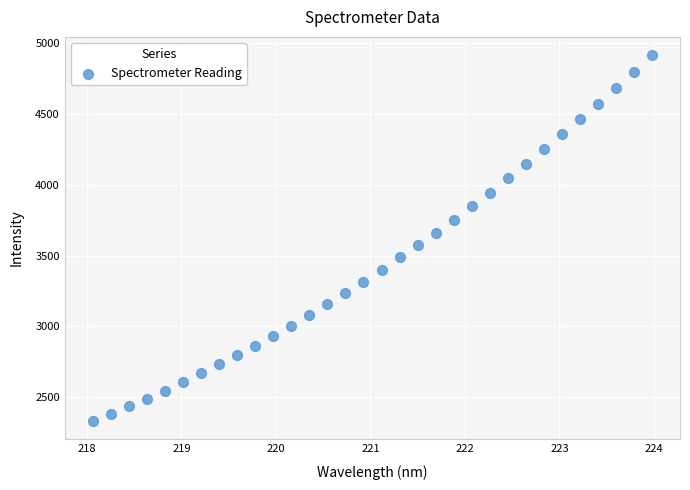

What is the range of X values (max minus min)?

5.9